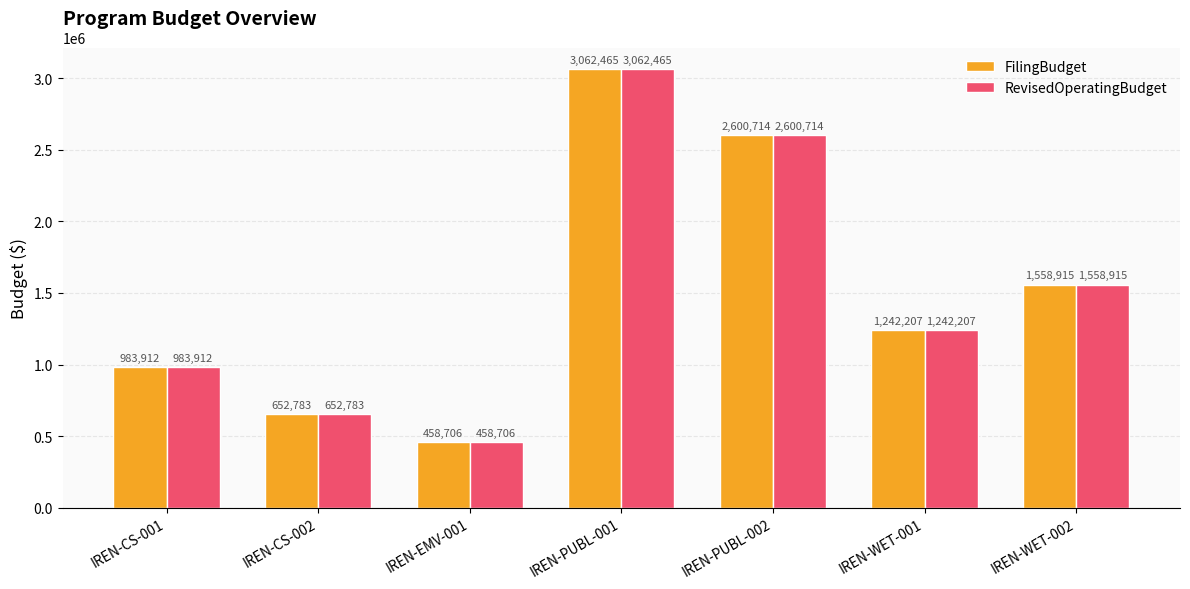

The value of FilingBudget at IREN-CS-001 is 583108. True or false?

False